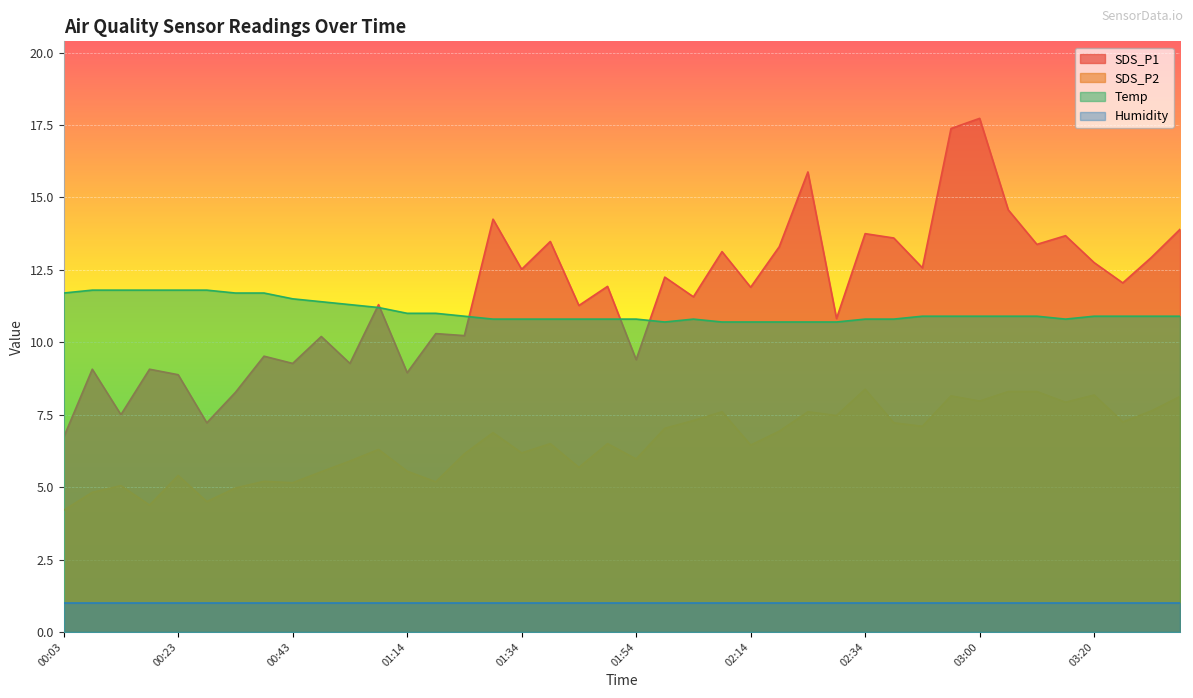

The value of SDS_P2 at 00:28 is 4.5. True or false?

True